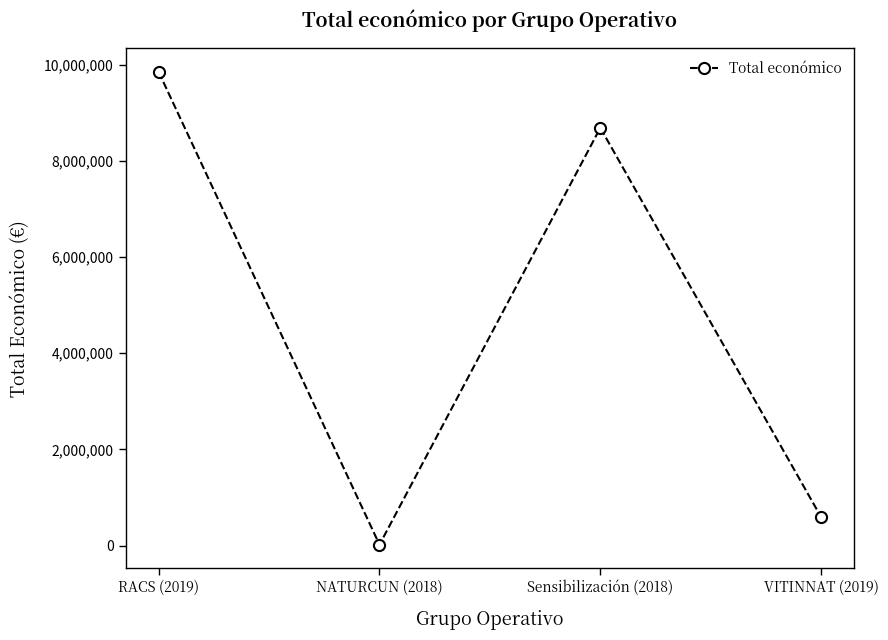

Rank the categories by value from lowest to highest.

NATURCUN (2018), VITINNAT (2019), Sensibilización (2018), RACS (2019)